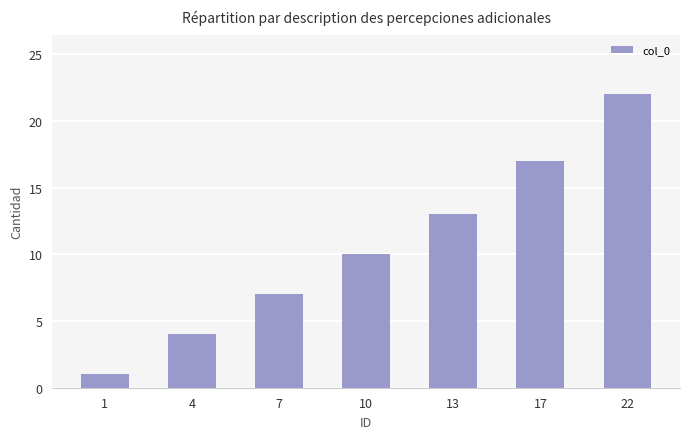

The chart shows a value of 24 at 17. True or false?

False